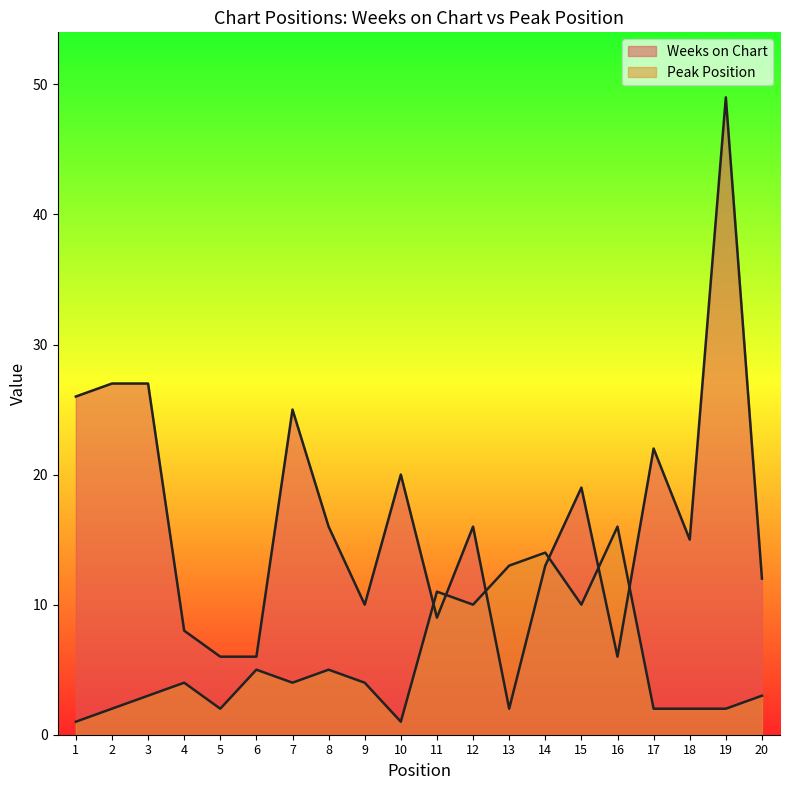

In Weeks on Chart, how many points are lower than both neighbors (excluding endpoints)?

5